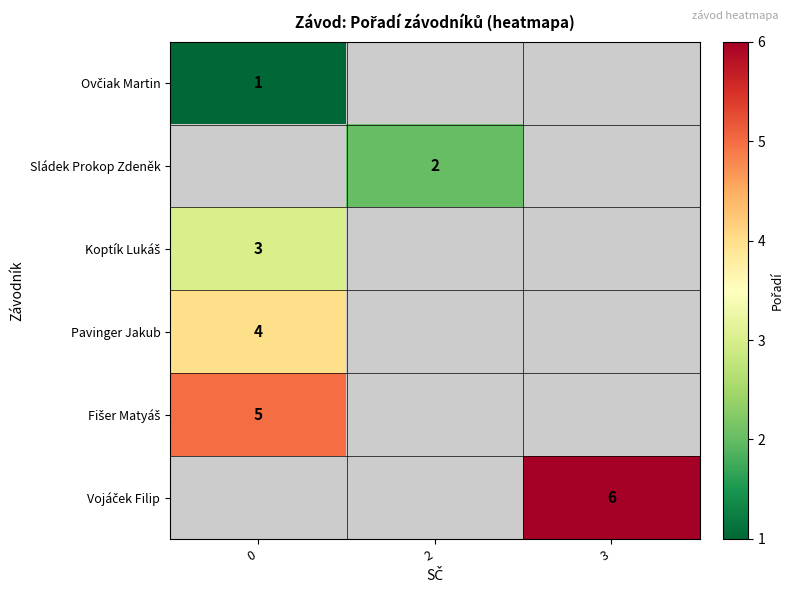

True or false: Pavinger Jakub has a value of 4 at 0.

True